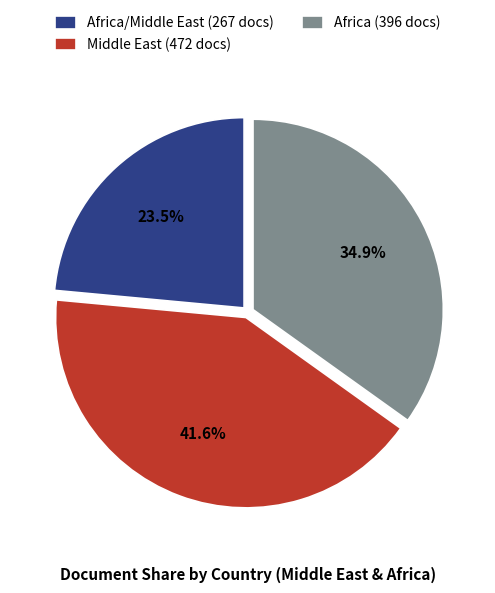

What is the ratio of the value at Africa/Middle East (267 docs) to the value at Africa (396 docs)?

0.7